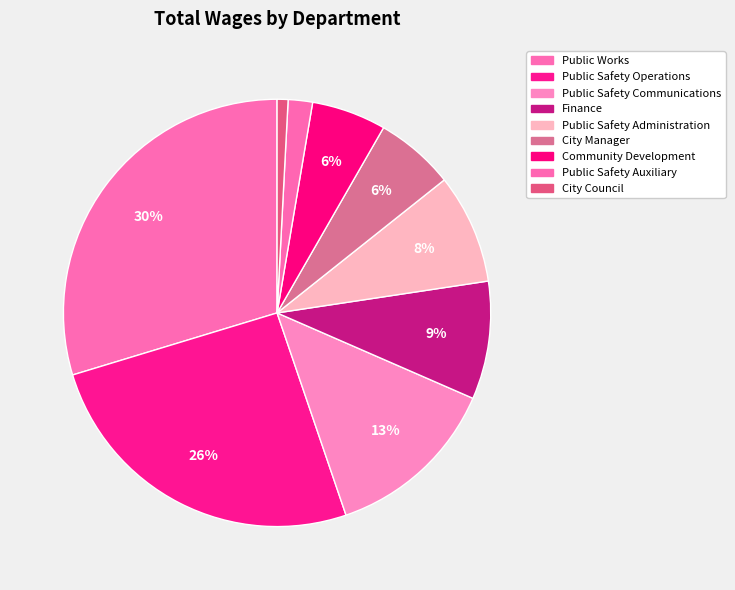

To the nearest percent, what is the combined percentage of City Council and City Manager?

7%